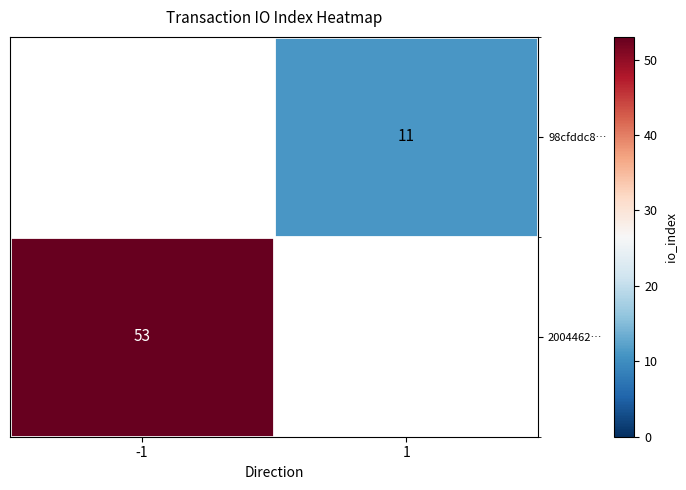

Is the value of 98cfddc8… at 1 greater than the value of 2004462… at -1?

No